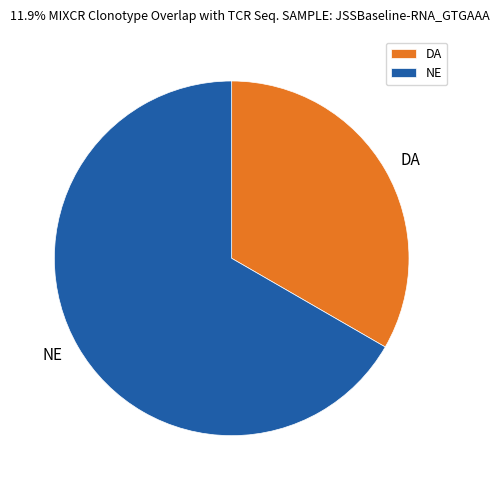

Approximately how many times larger is the value at DA compared to NE?

0.5